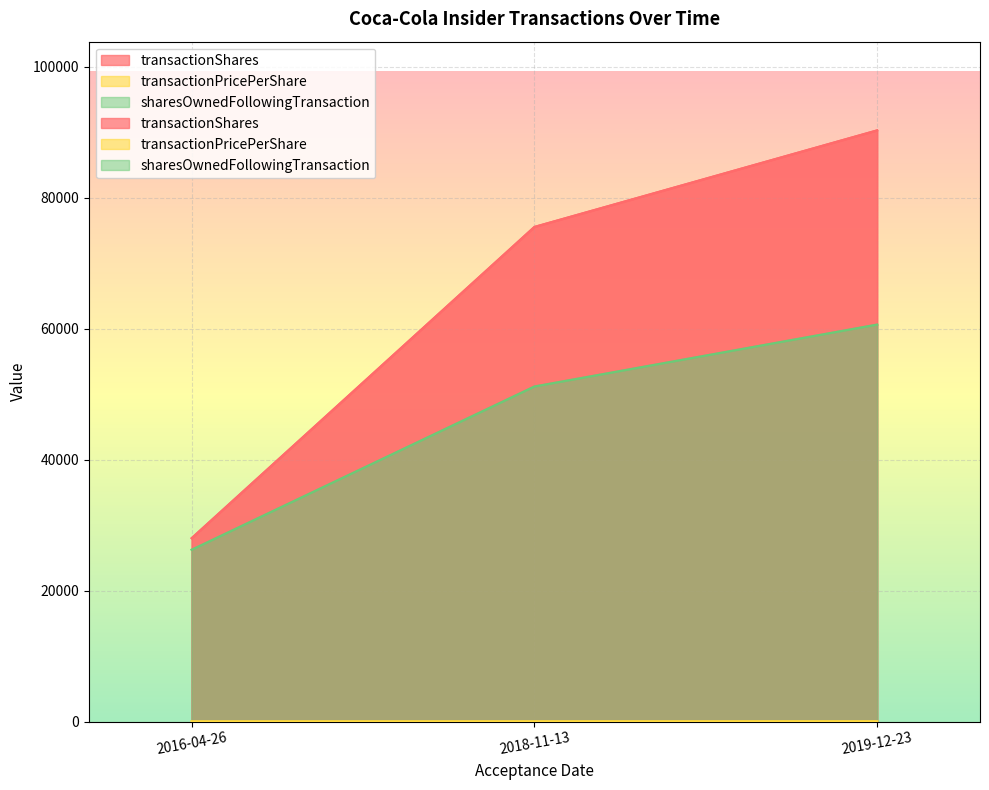

Which series has the largest total across all categories?

transactionShares